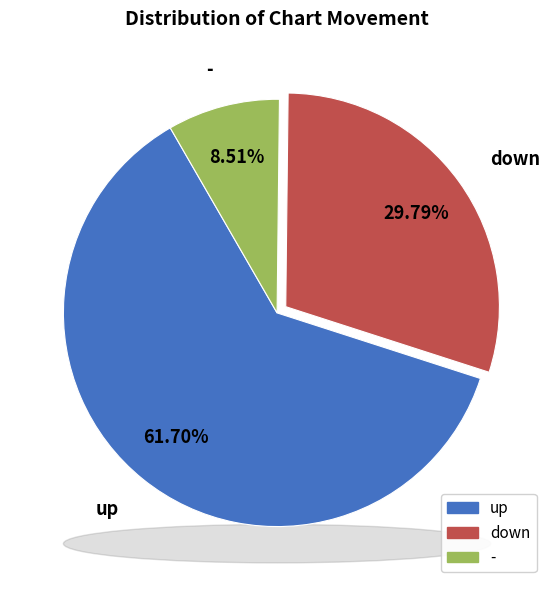

What percentage is NOT represented by -?

91.5%